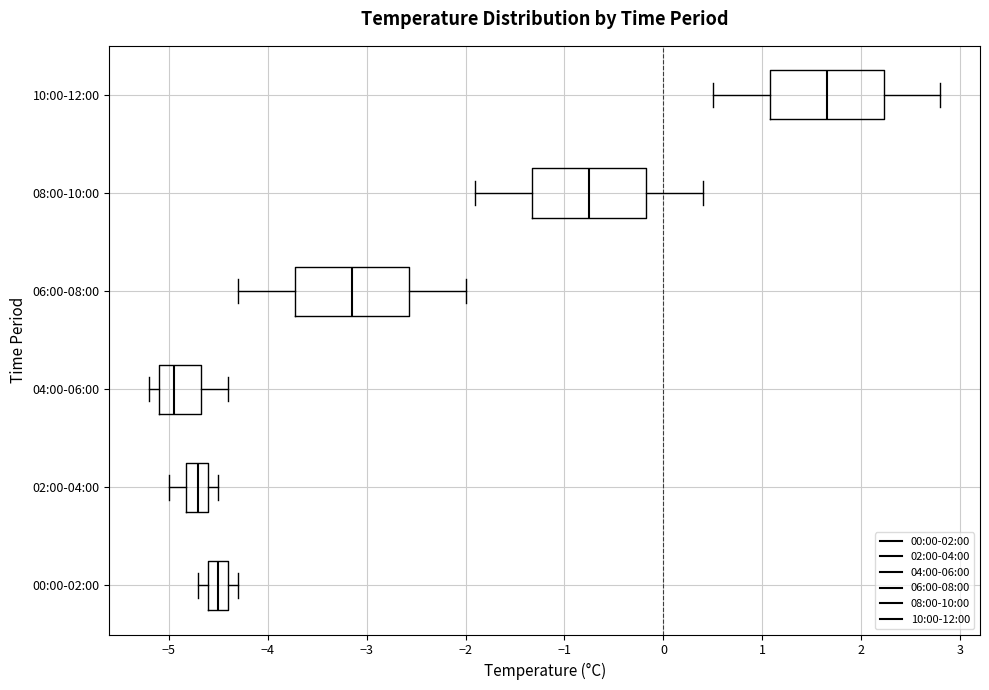

Reading bottom to top, read every box against the x-axis: the position of its median line, the range the box covers, and the ends of its whiskers. The values are not printed on the chart, so give them approximately, as read against the axis.

00:00-02:00: median -4.5, box -4.6 to -4.4, whiskers -4.7 to -4.3
02:00-04:00: median -4.7, box -4.8 to -4.6, whiskers -5.0 to -4.5
04:00-06:00: median -4.9, box -5.1 to -4.7, whiskers -5.2 to -4.4
06:00-08:00: median -3.1, box -3.7 to -2.6, whiskers -4.3 to -2.0
08:00-10:00: median -0.7, box -1.3 to -0.2, whiskers -1.9 to 0.4
10:00-12:00: median 1.7, box 1.1 to 2.2, whiskers 0.5 to 2.8